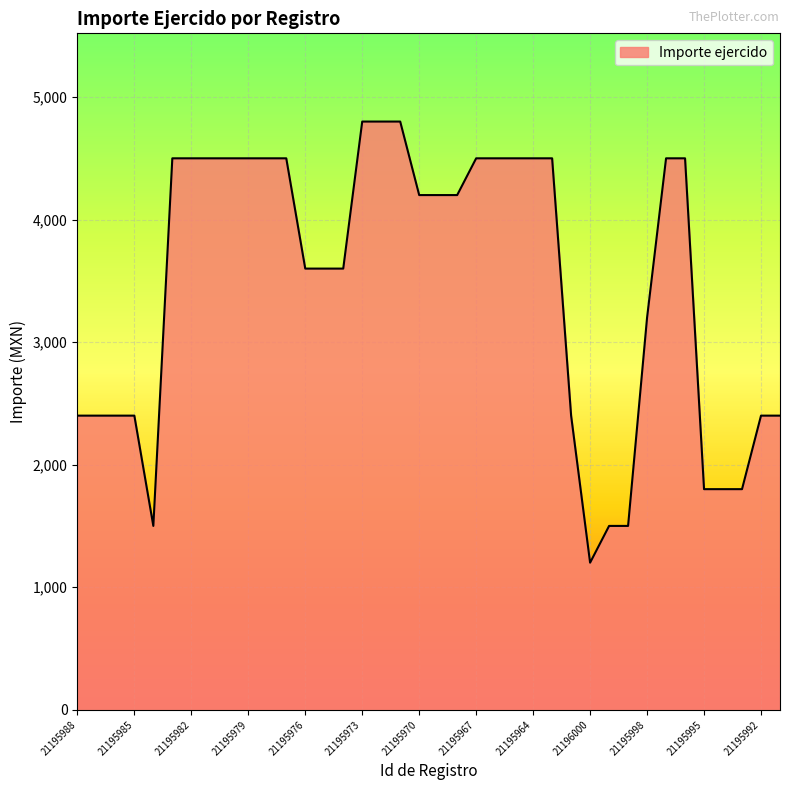

What is the maximum value shown in the chart?

4800